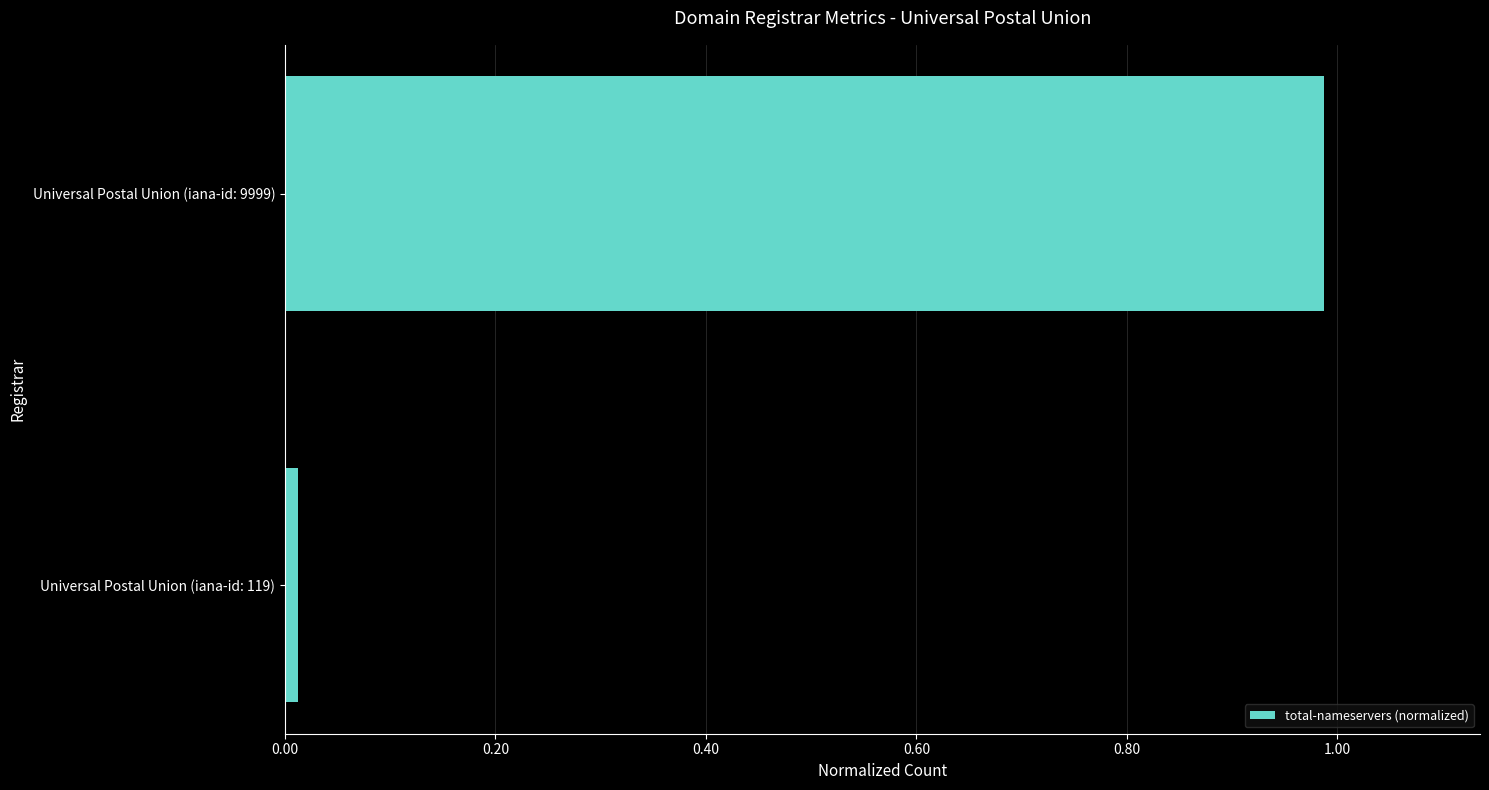

The chart shows a value of 0.2 at Universal Postal Union (iana-id: 9999). True or false?

False